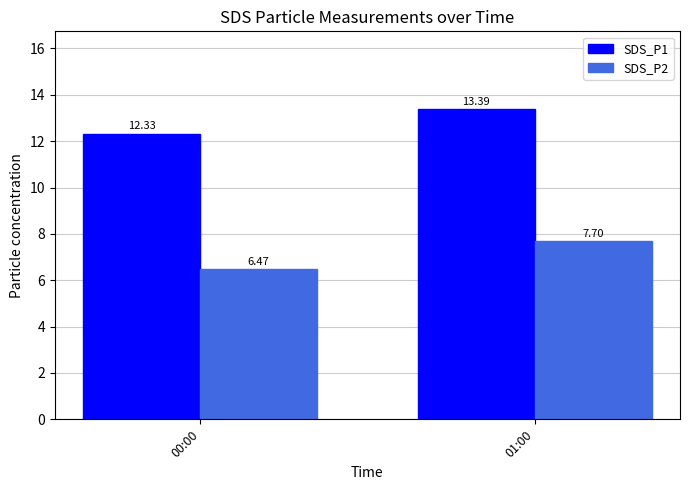

Where is SDS_P1 nearest to the value 12?

00:00